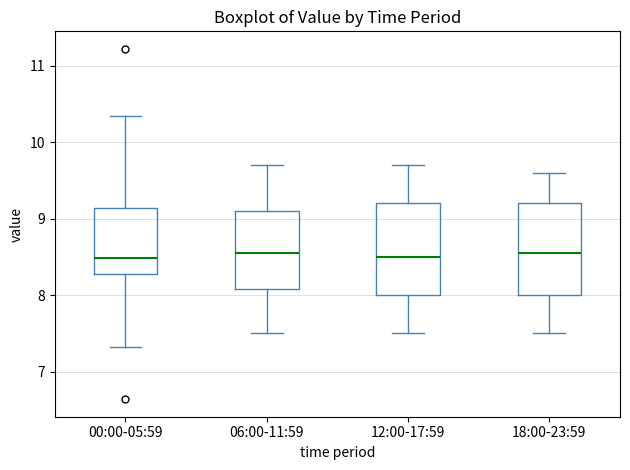

Where does the median line of the box for 18:00-23:59 sit on the y-axis? The values are not printed on the chart, so give them approximately, as read against the axis.

8.6